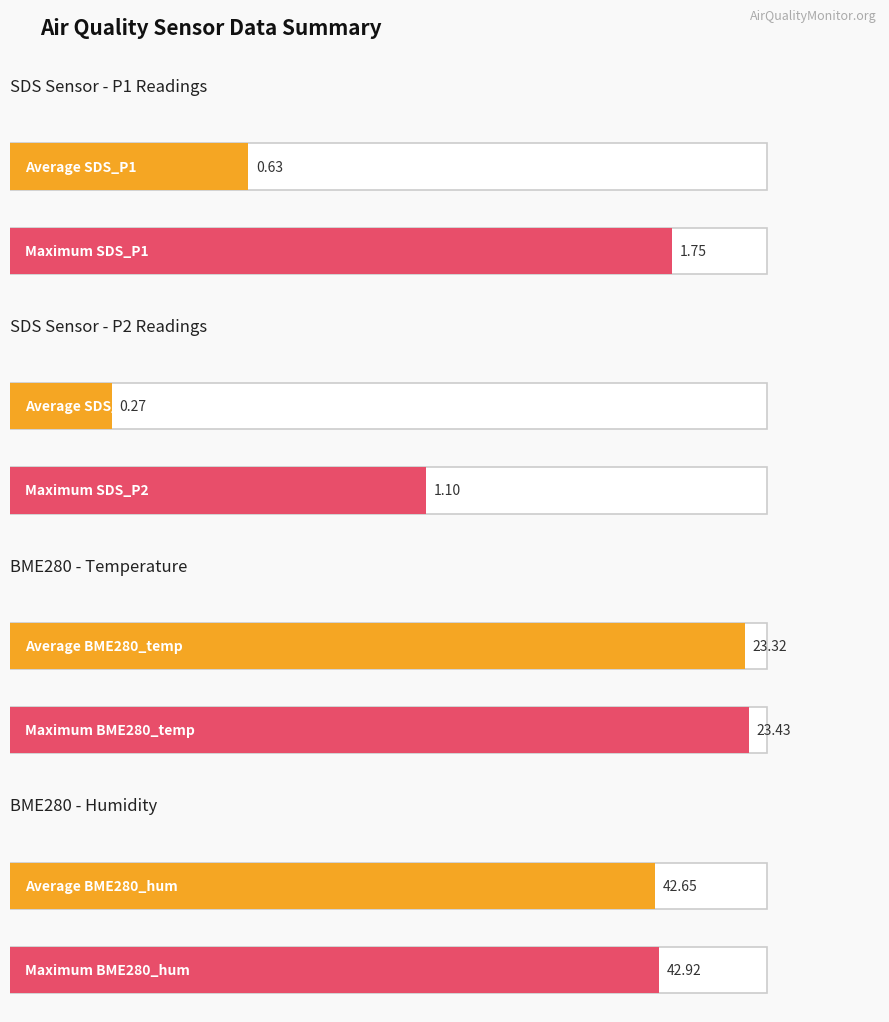

Rank the series at 1 from highest to lowest value.

BME280_humidity, BME280_temperature, SDS_P1, SDS_P2